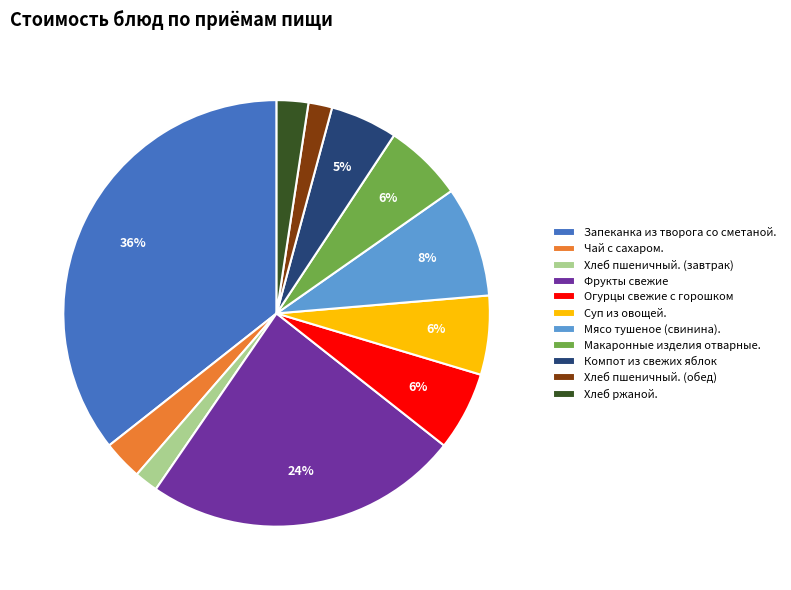

Does any single category account for the majority?

No